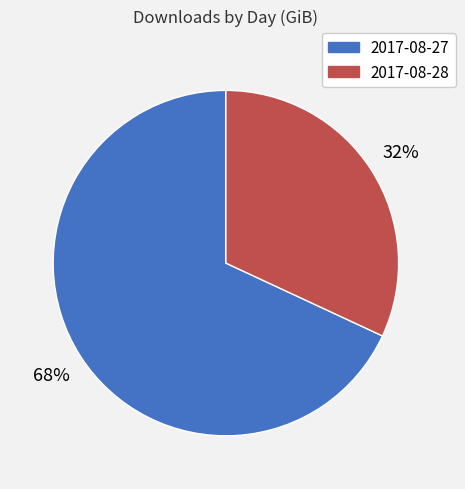

What percentage is the 2017-08-28 slice, to the nearest percent?

32%